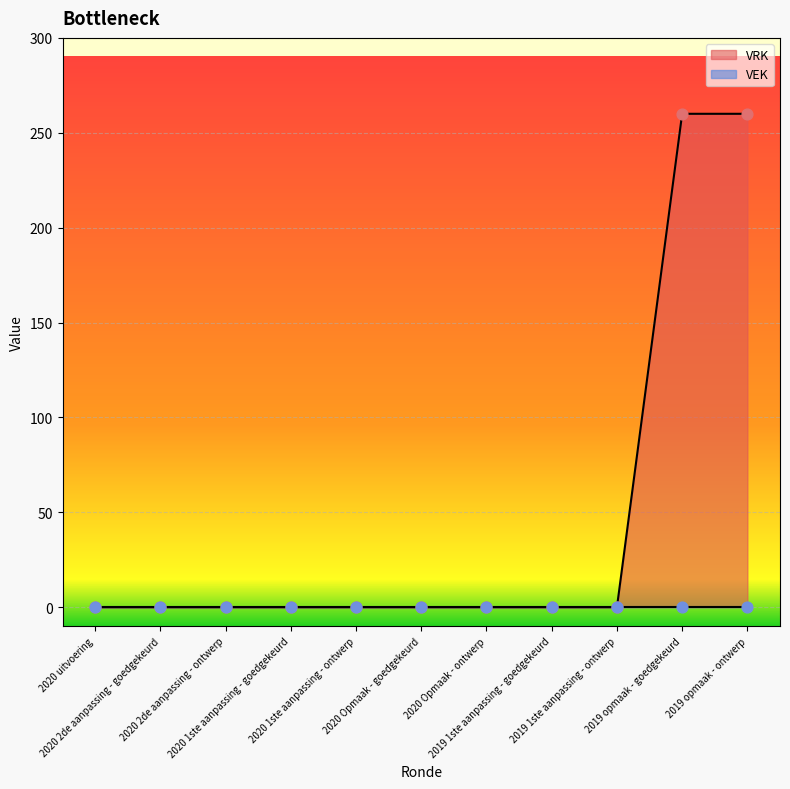

What is the change in value from 2020 uitvoering to 2019 opmaak - ontwerp?

+260